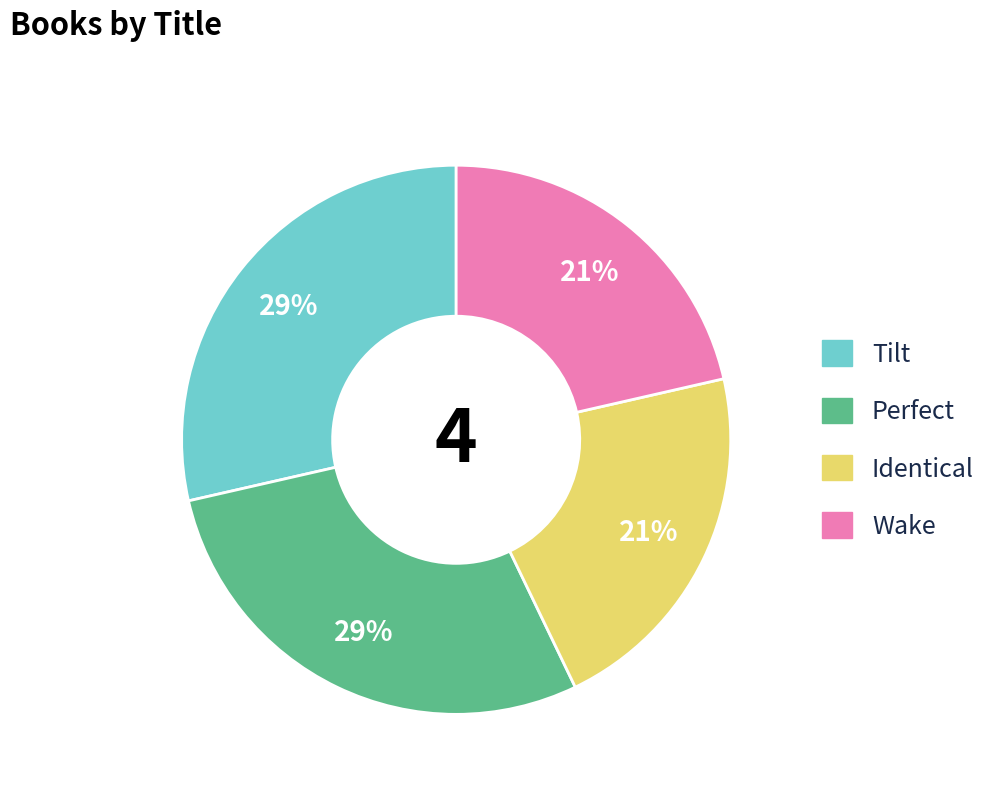

Is the sum of Wake and Identical greater than half?

No